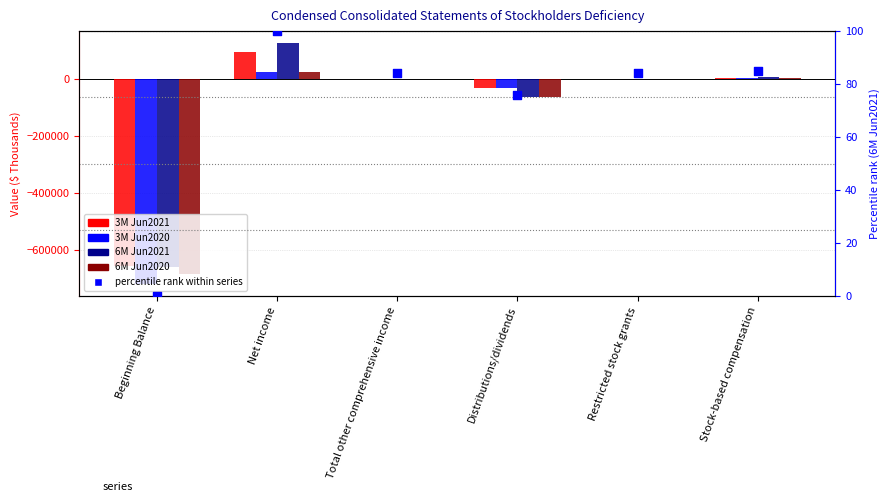

Which series has the widest spread of Y values?

6M Jun2021